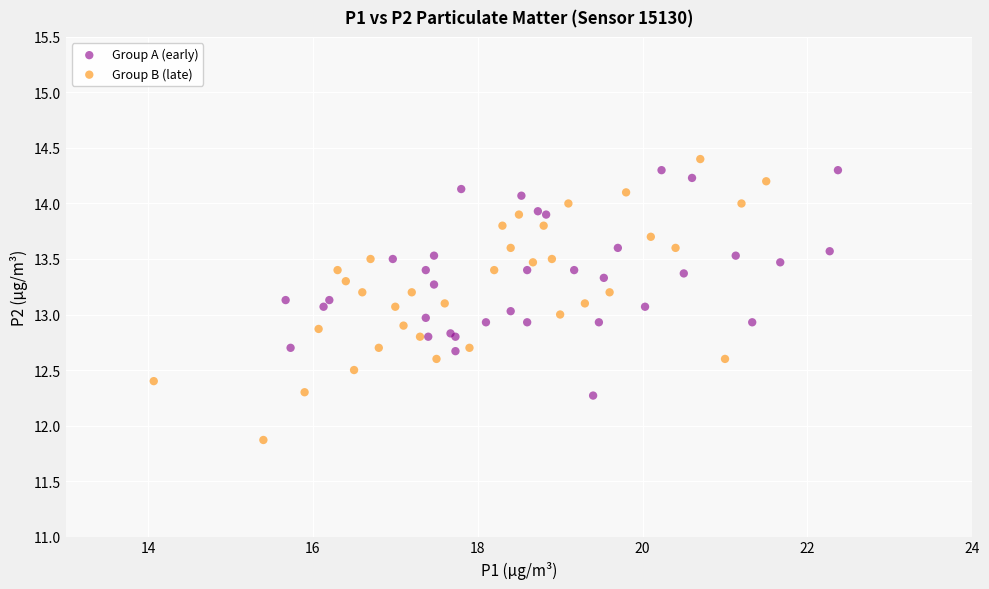

Which series has the widest spread of Y values?

Group B (late)